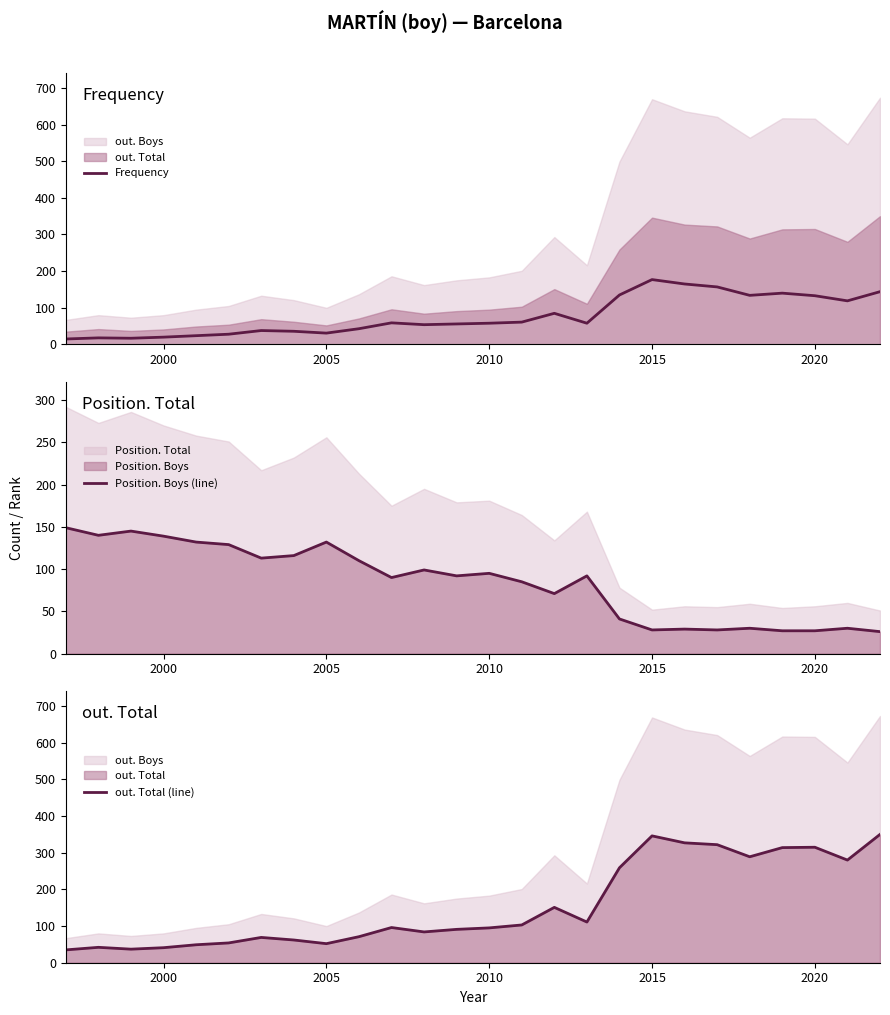

The Frequency series shows 177 at 2015. True or false?

True